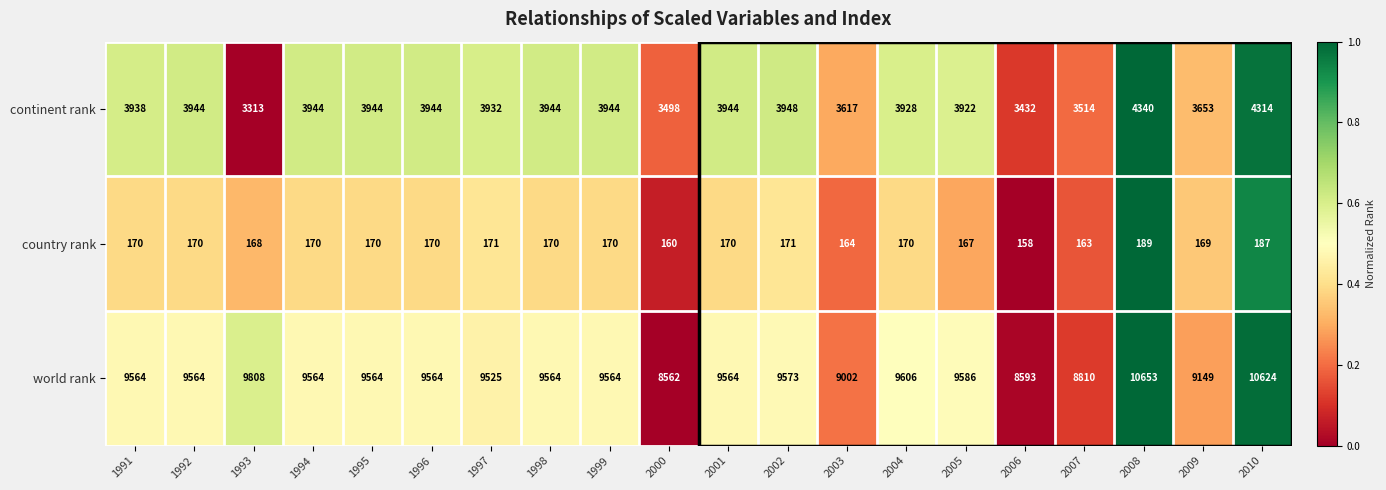

Which series has the largest range (max minus min)?

world rank